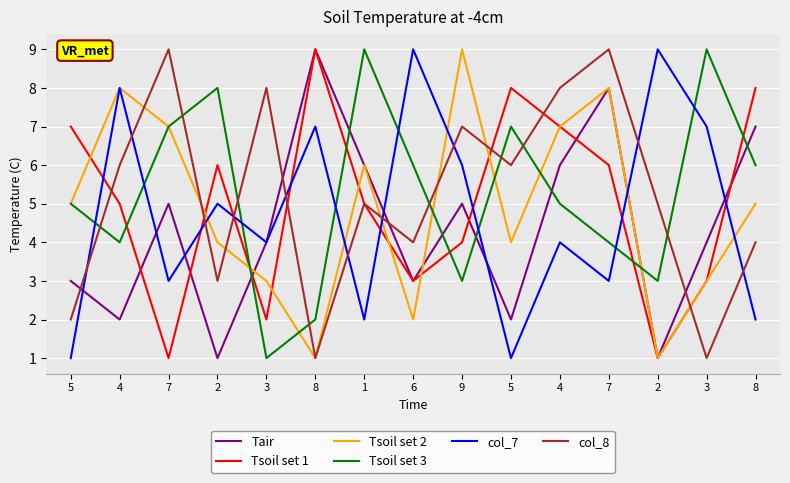

How many times do col_8 and col_7 cross each other?

10